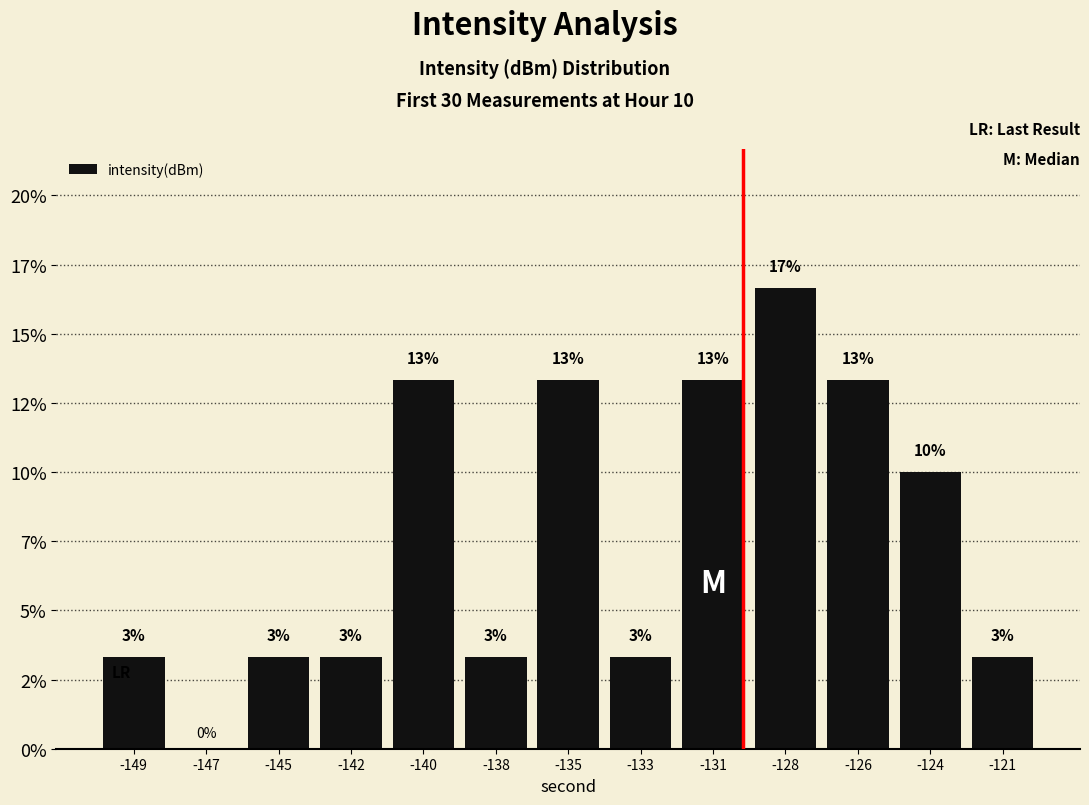

Which category has the lowest value across all series?

-147